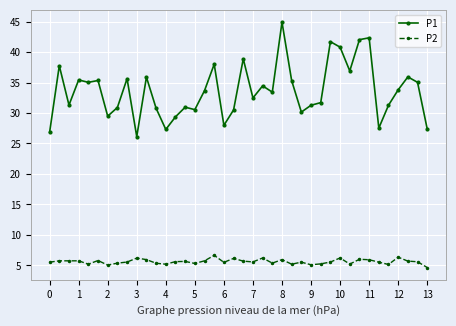

True or false: P2 and P1 cross at least once.

False